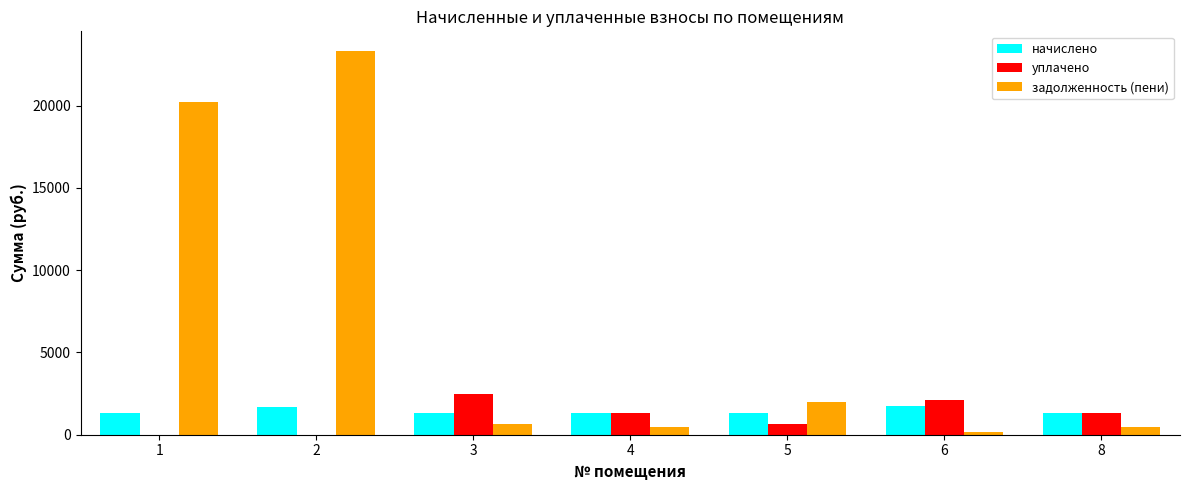

How many series are shown in this chart?

3